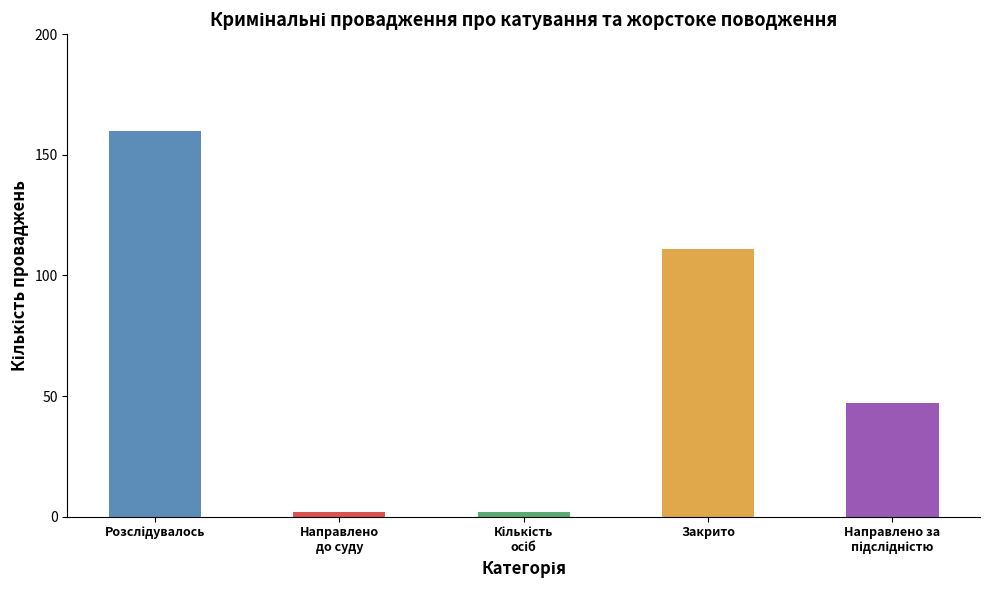

What is the difference between the second highest and second lowest values?

109